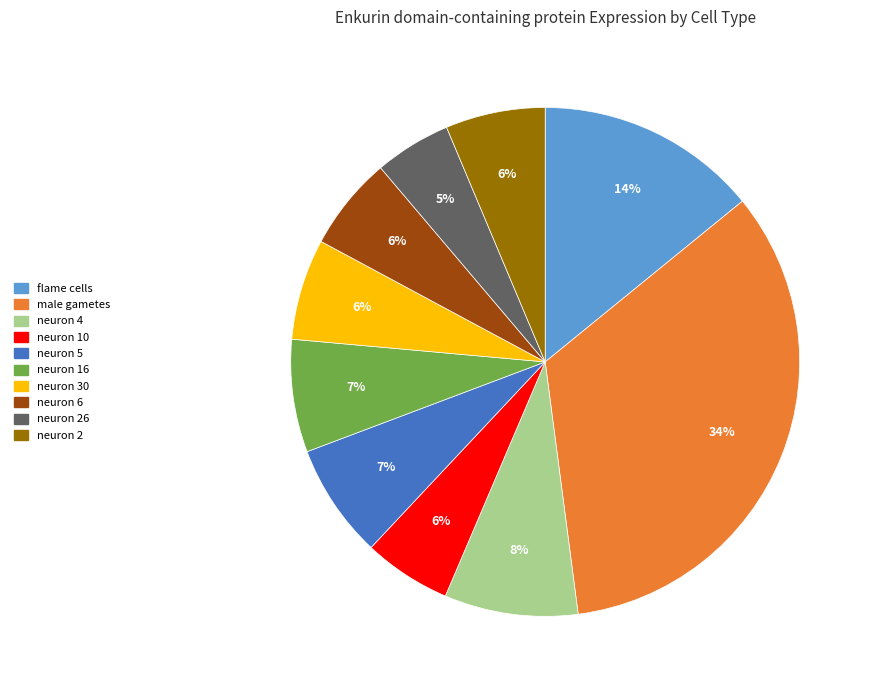

Does any single category account for the majority?

No